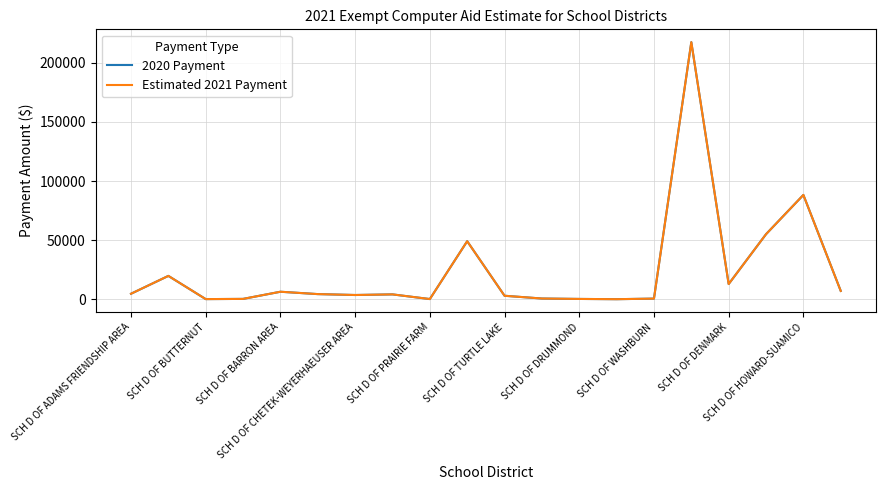

In 2020 Payment, how many points are lower than both neighbors (excluding endpoints)?

5